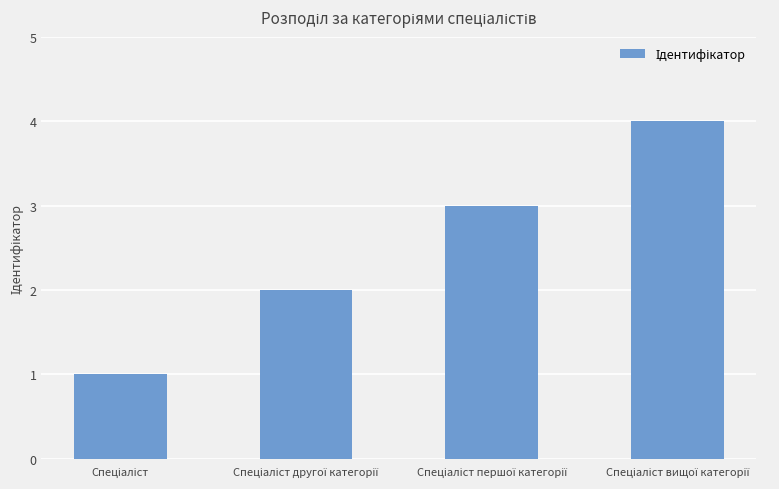

What is the maximum value shown in the chart?

4